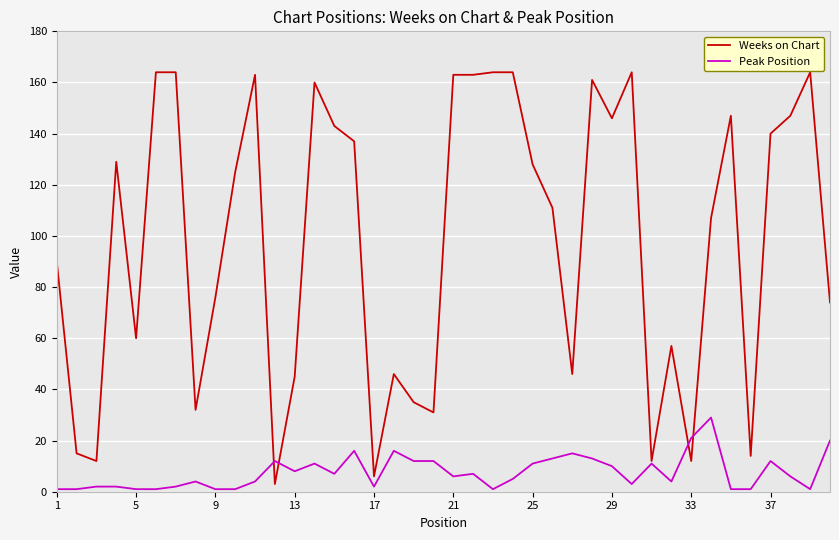

Which series has the largest total across all categories?

Weeks on Chart